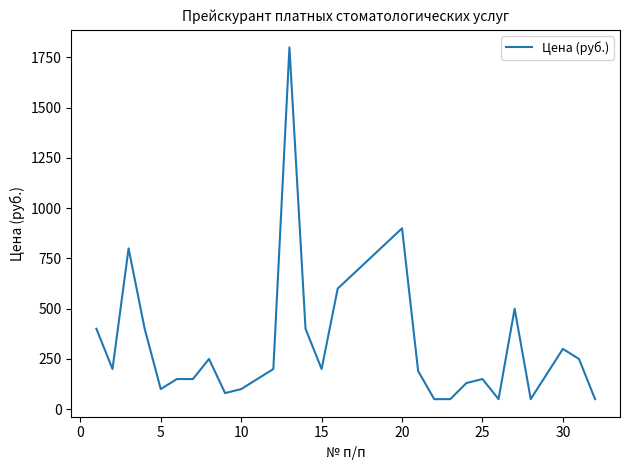

What is the maximum value shown in the chart?

1800